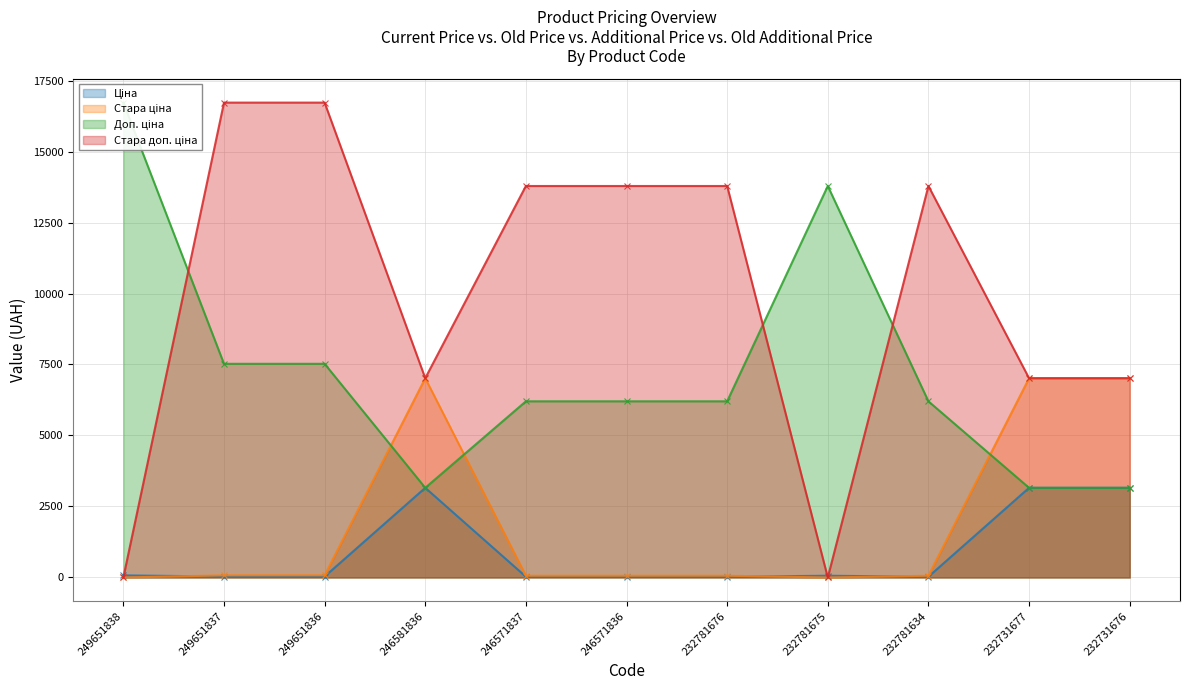

What is the difference between the Стара ціна values at 249651836 and 232781634?

13.0